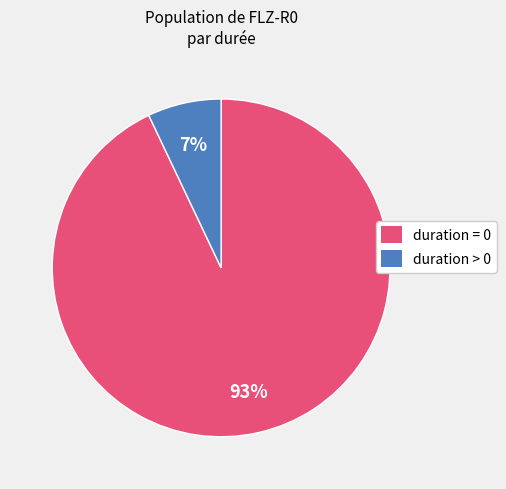

Is there a majority slice in this chart?

Yes